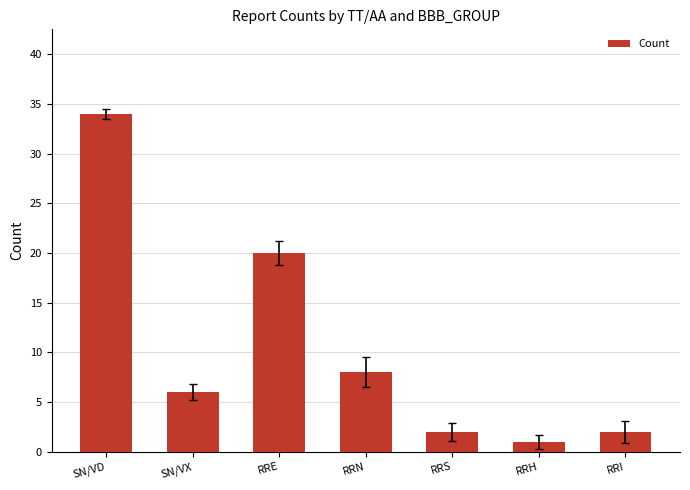

Are the bars horizontal?

No